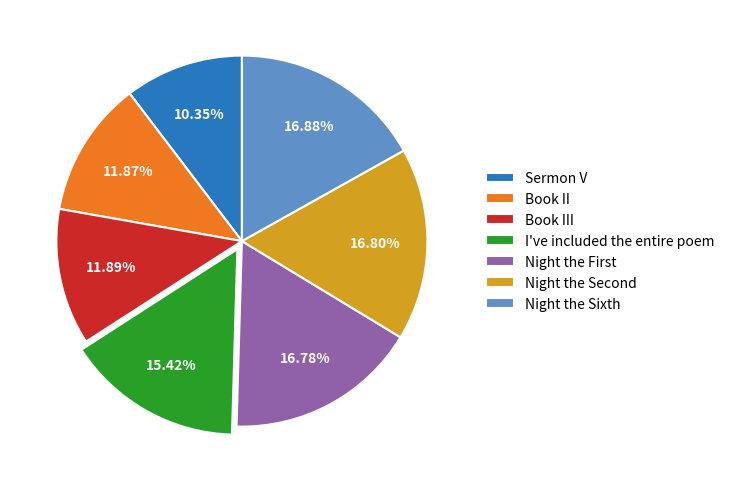

What percentage is the Night the Sixth slice, to the nearest percent?

17%